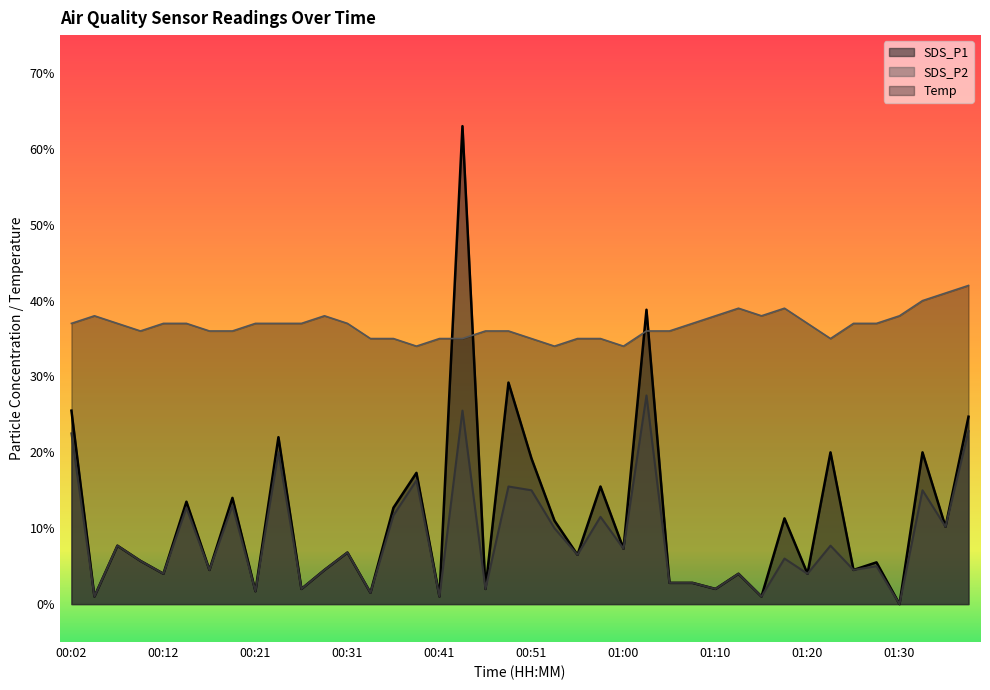

At which category is the sum across all series the highest?

00:43